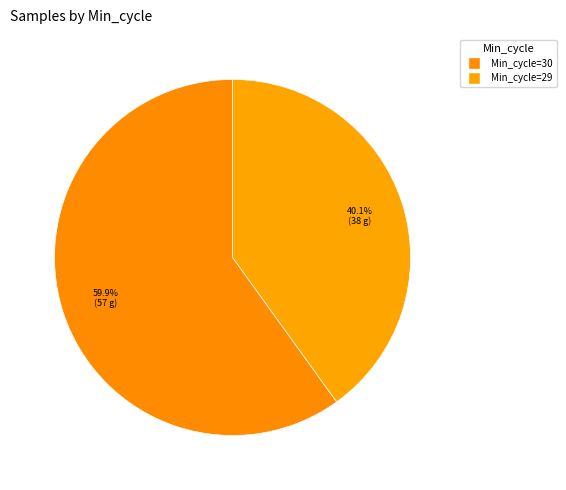

How many segments does this pie chart have?

2